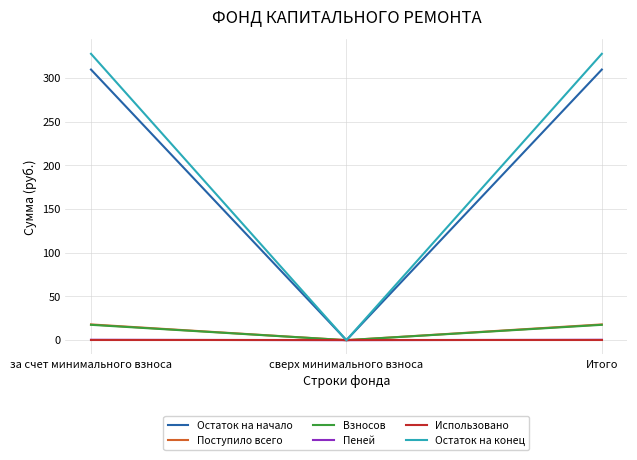

Is this an area chart (filled region under the line)?

No